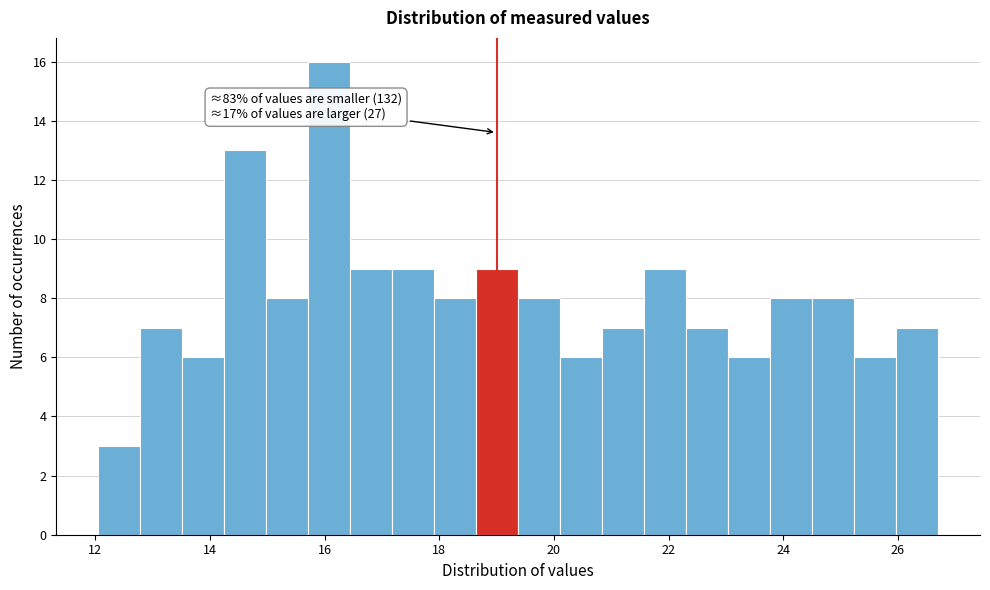

Read against the x-axis, roughly where is the centre of the tallest bar?

16.0